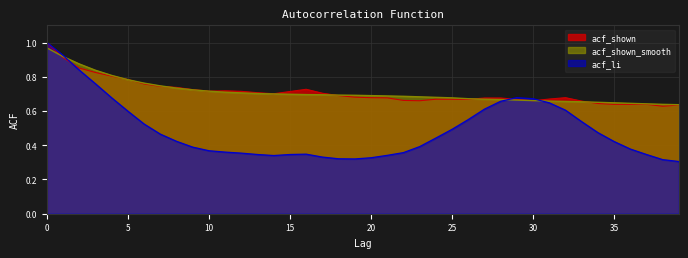

How many times do acf_li and acf_shown_smooth cross each other?

3